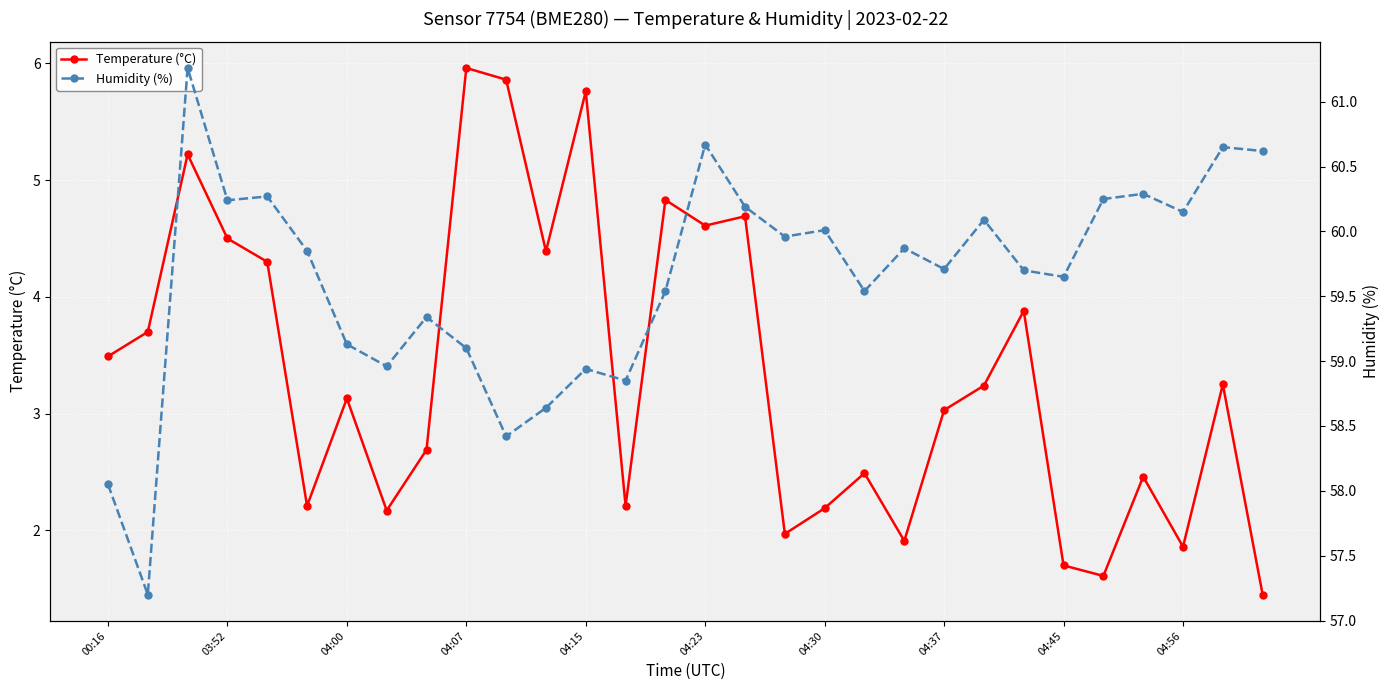

What are all the series names shown in the legend?

Temperature (°C), Humidity (%)